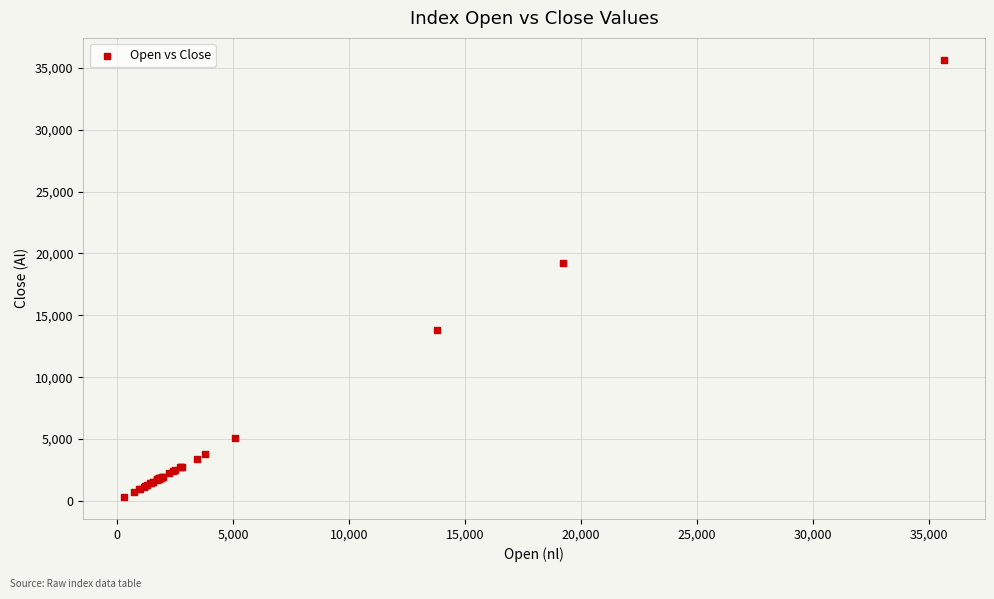

What Y value in the scatter plot is closest to 17979?

19253.6